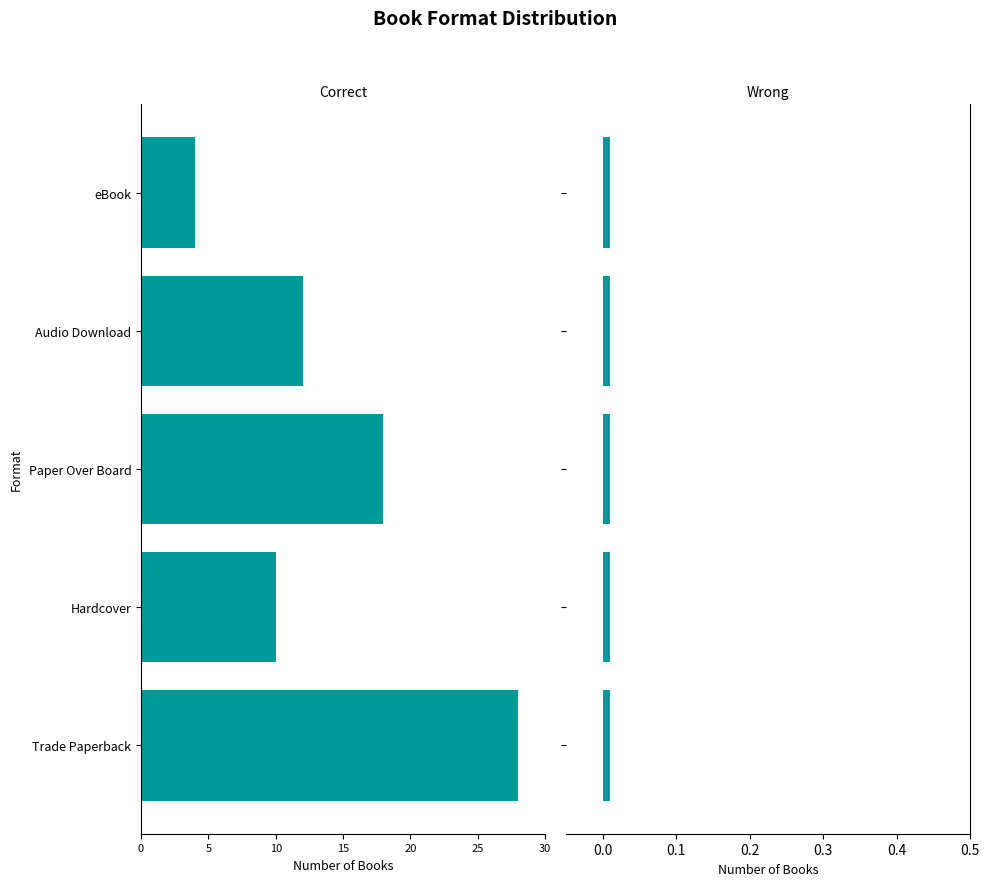

What is the label of the 5th bar from the right?

Trade Paperback